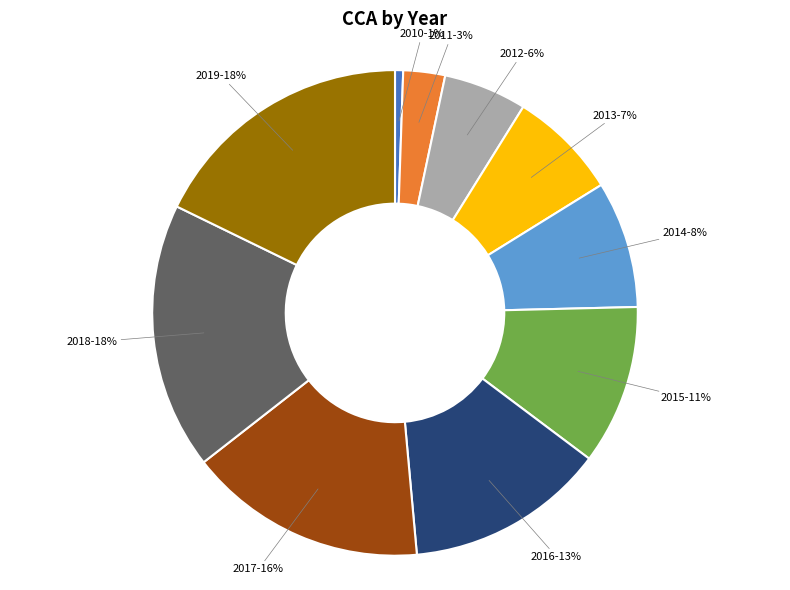

Count the number of slices in the pie.

10